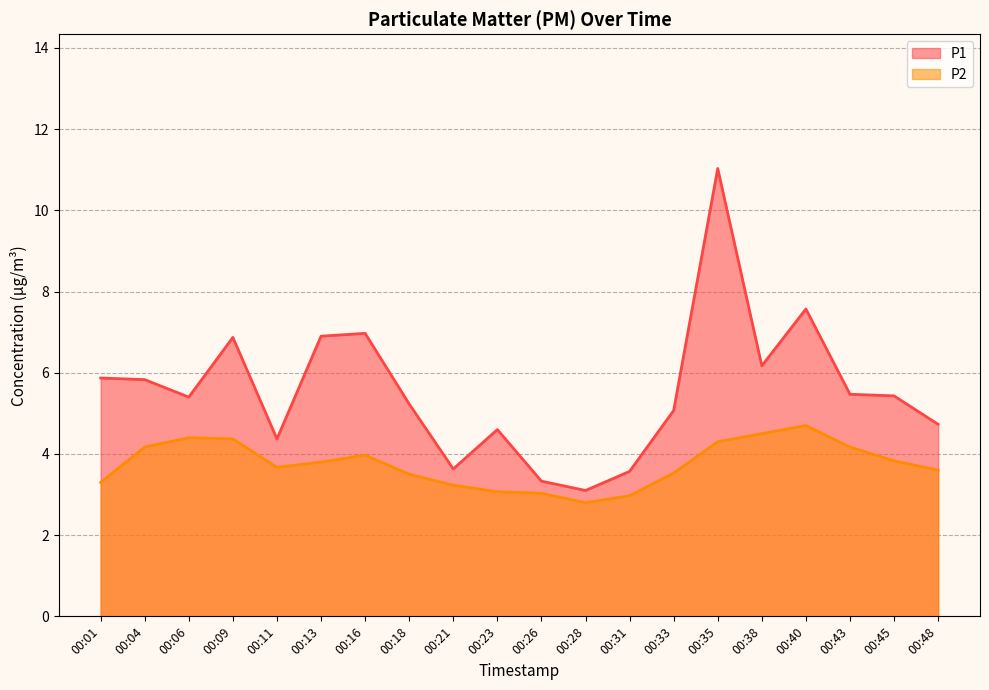

How many data points in P2 are above 3?

18